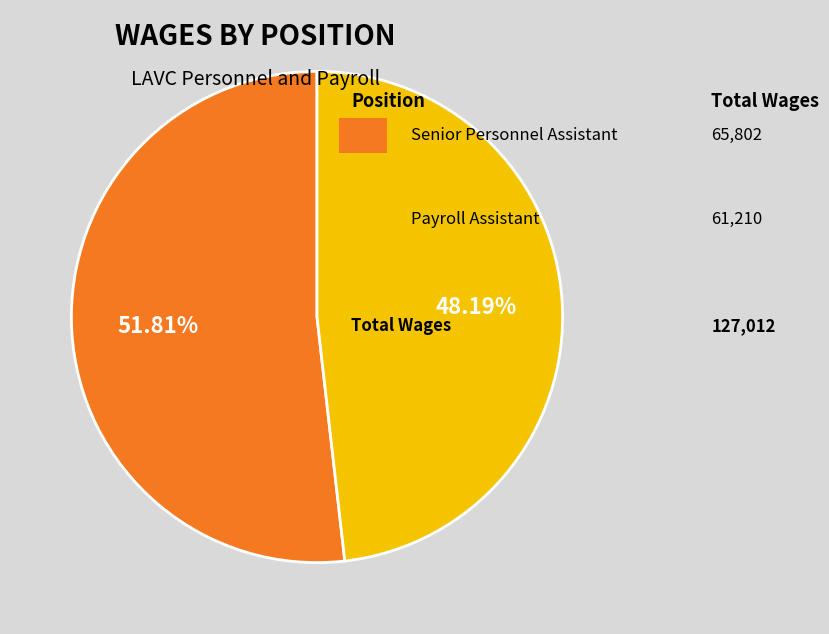

Does any single category account for the majority?

Yes